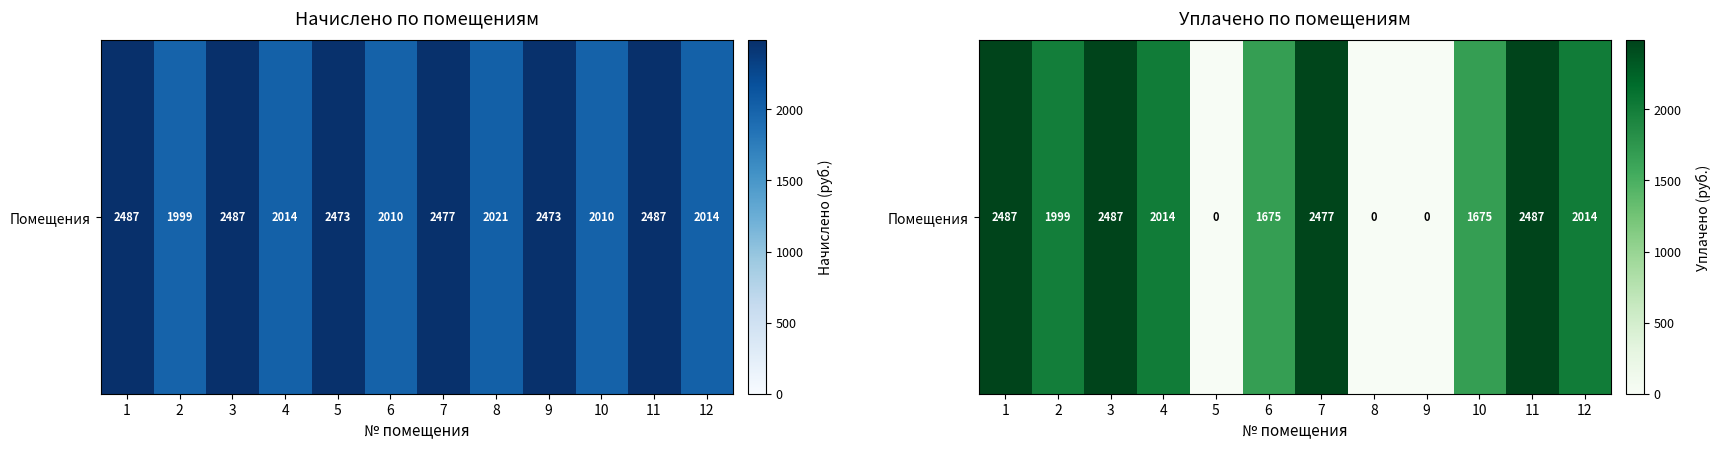

What is the difference between the maximum and minimum values?

2487.5